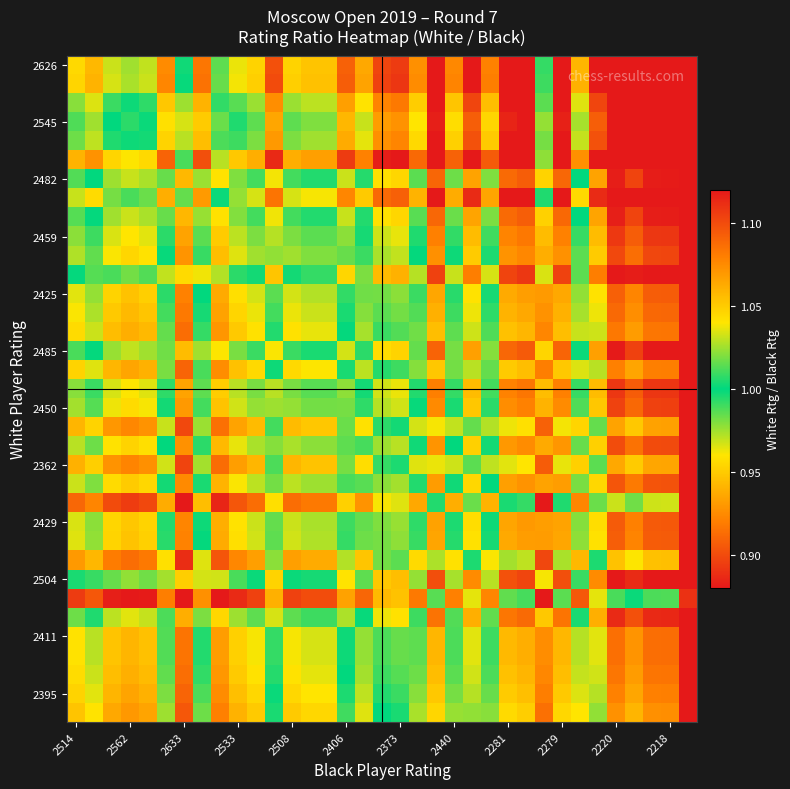

How many series are shown in this chart?

35